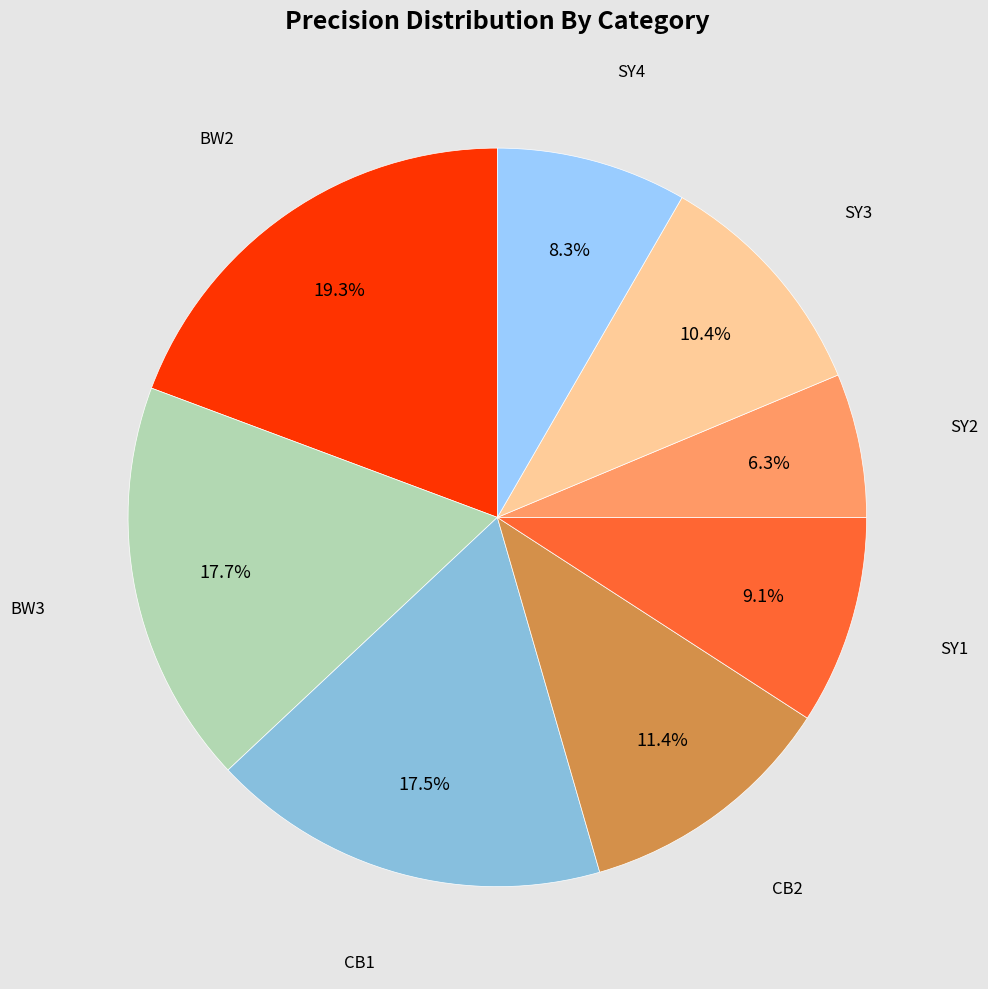

Count the number of slices in the pie.

8